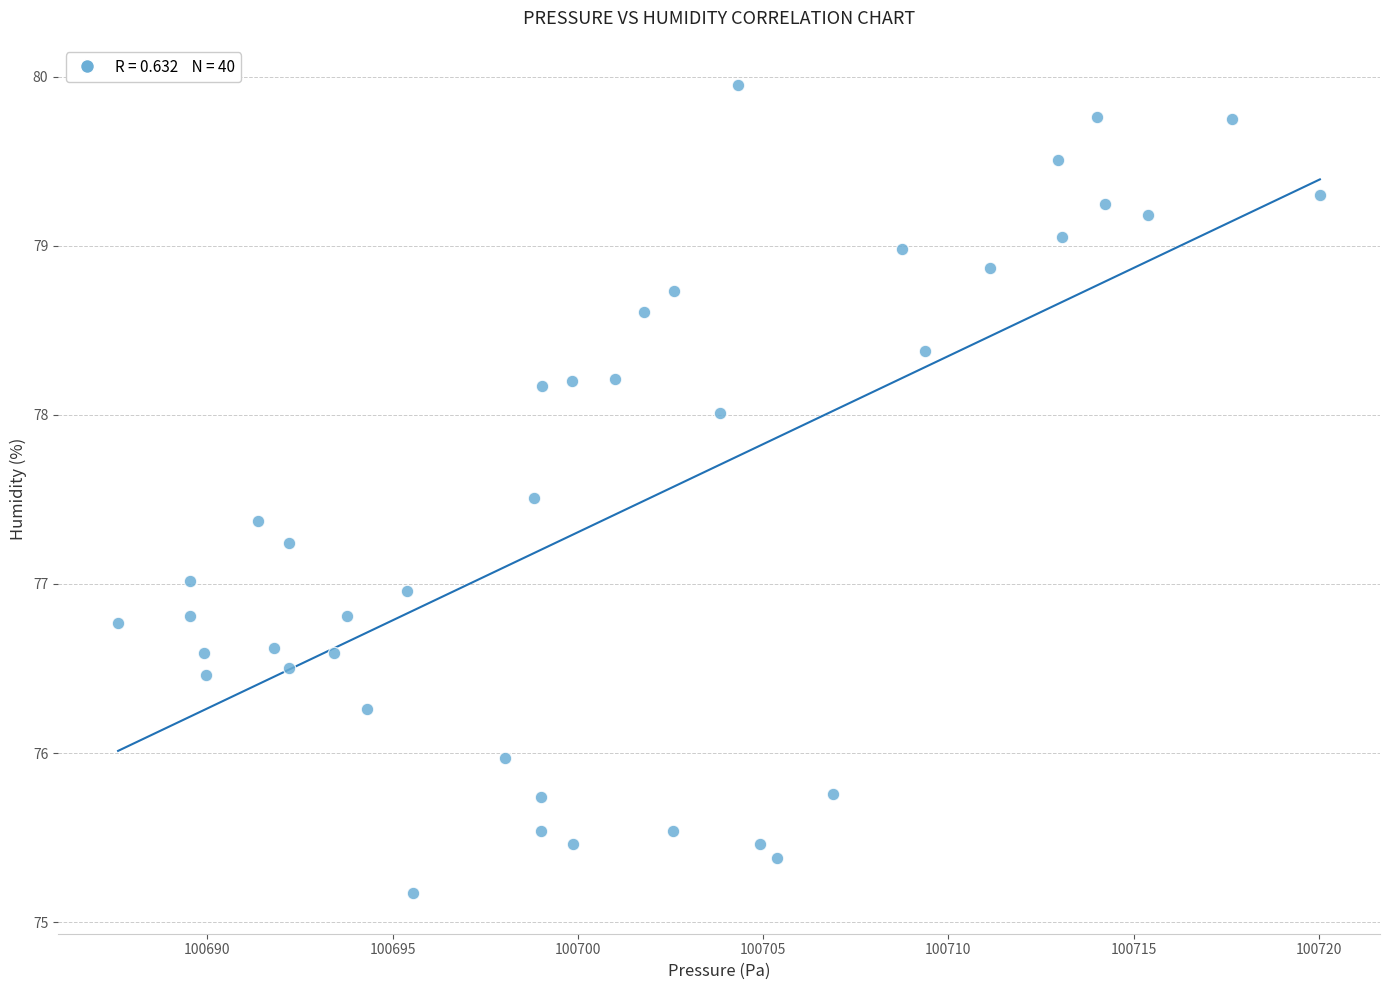

What is the range of Y values (max minus min)?

4.8